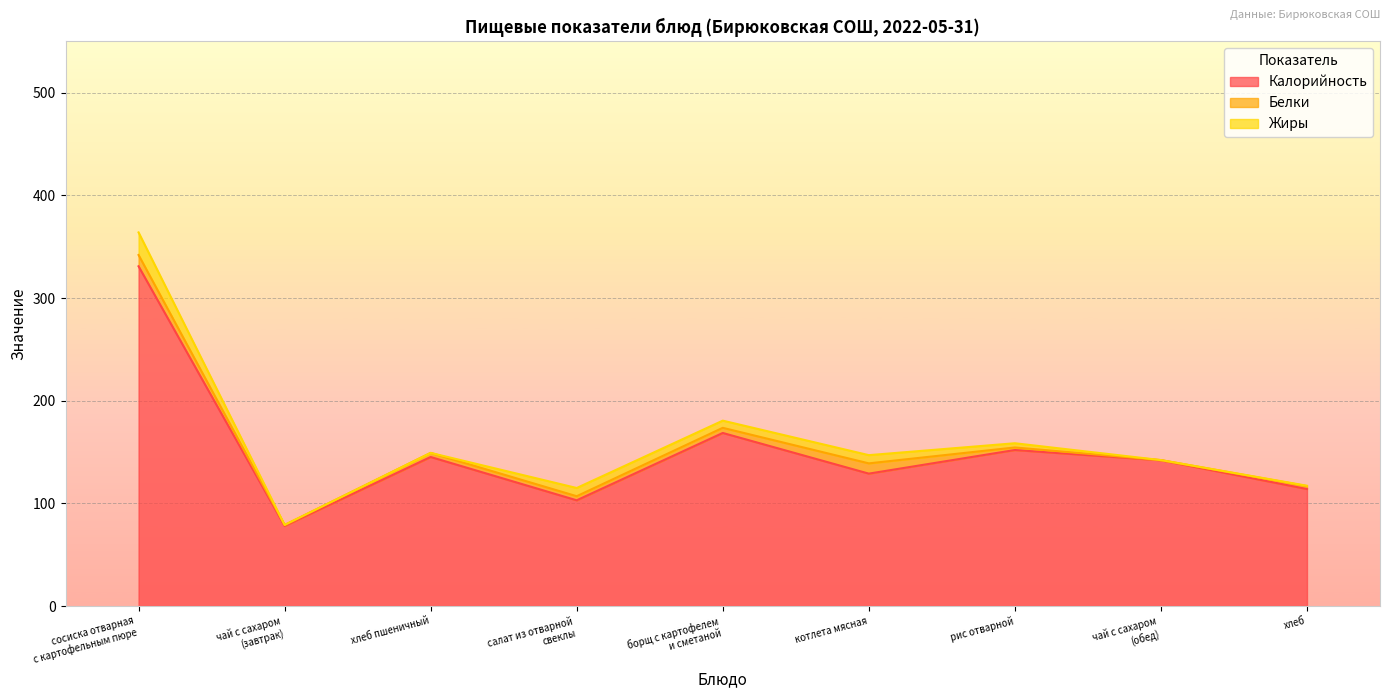

Which category has the lowest value across all series?

чай с сахаром
(завтрак)